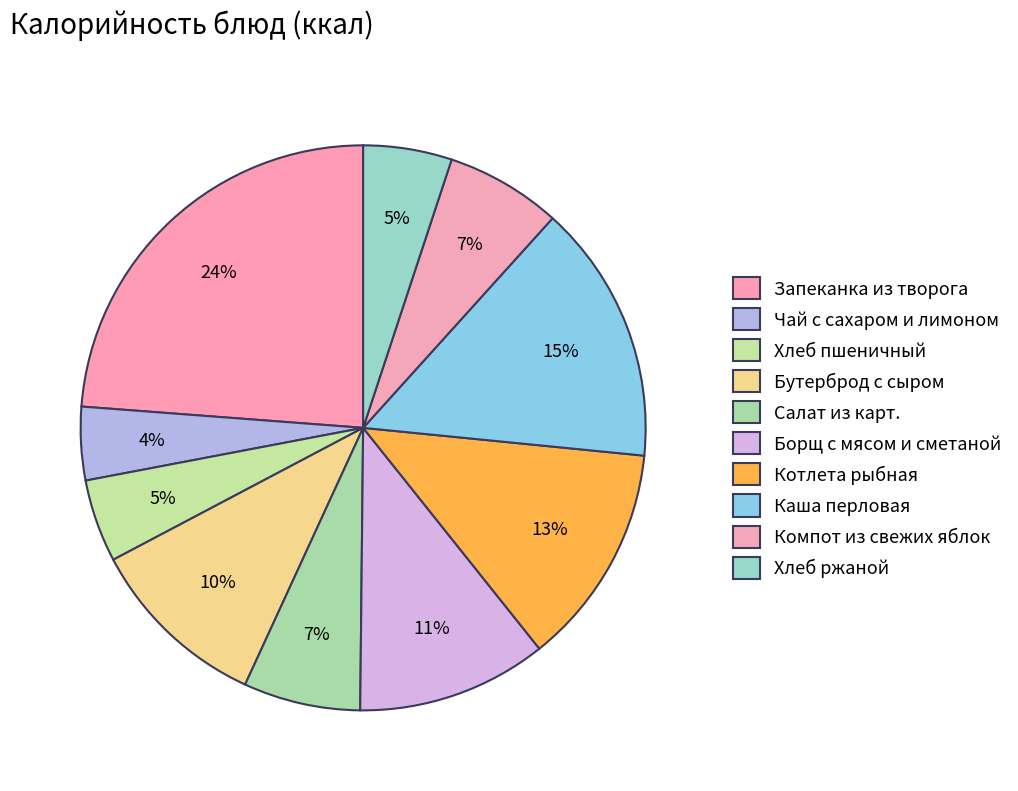

Count the number of slices in the pie.

10